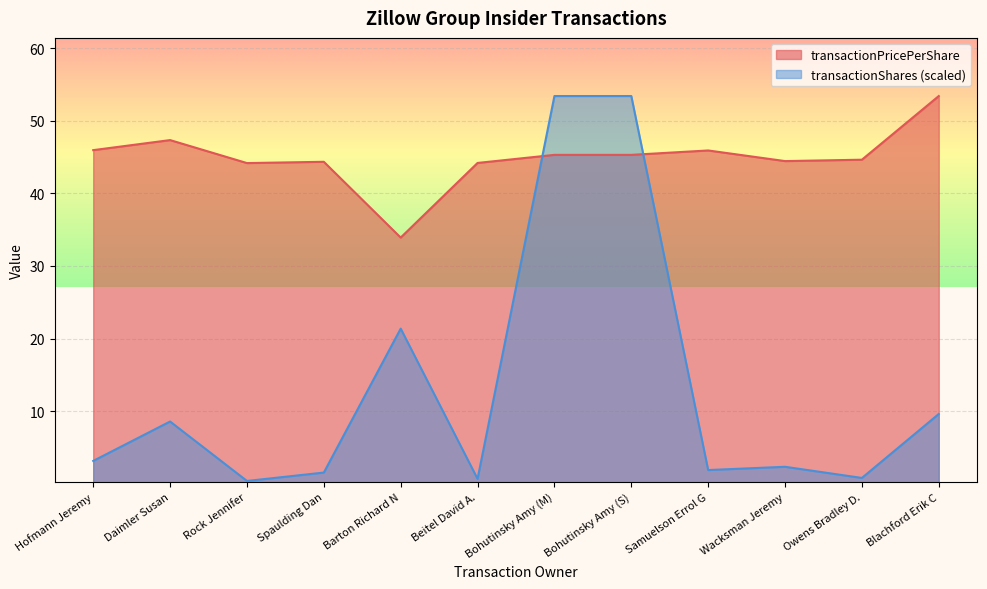

What value does the transactionPricePerShare series have at Wacksman Jeremy?

44.4